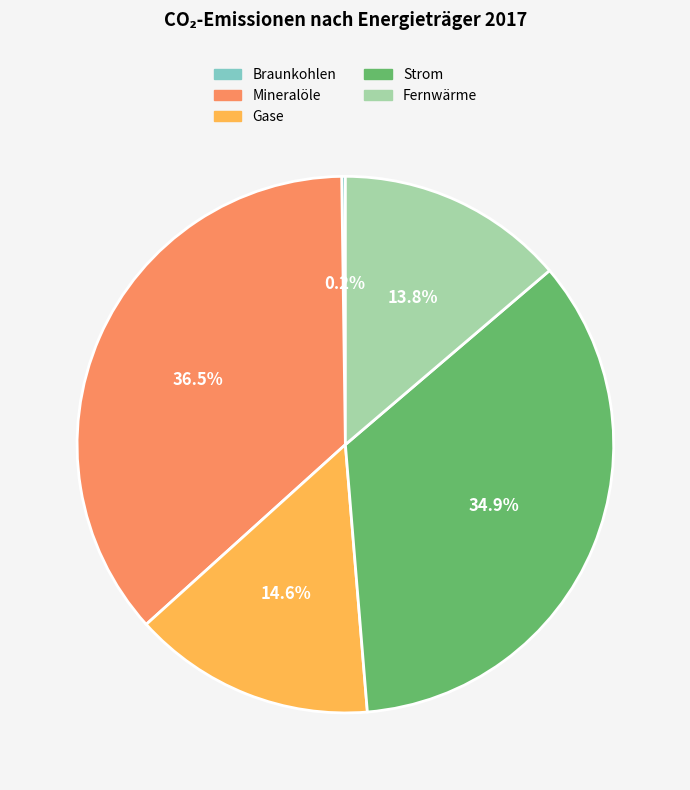

Is there any slice that represents more than half of the pie?

No